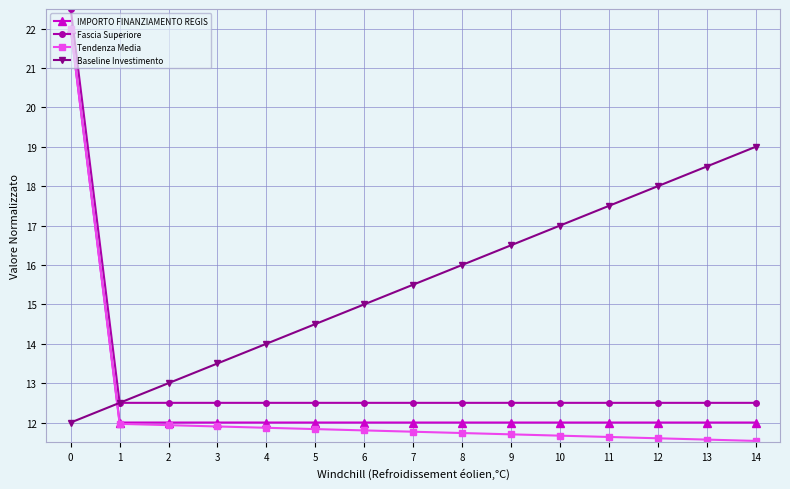

Between 1 and 7, which series saw the biggest shift?

Baseline Investimento